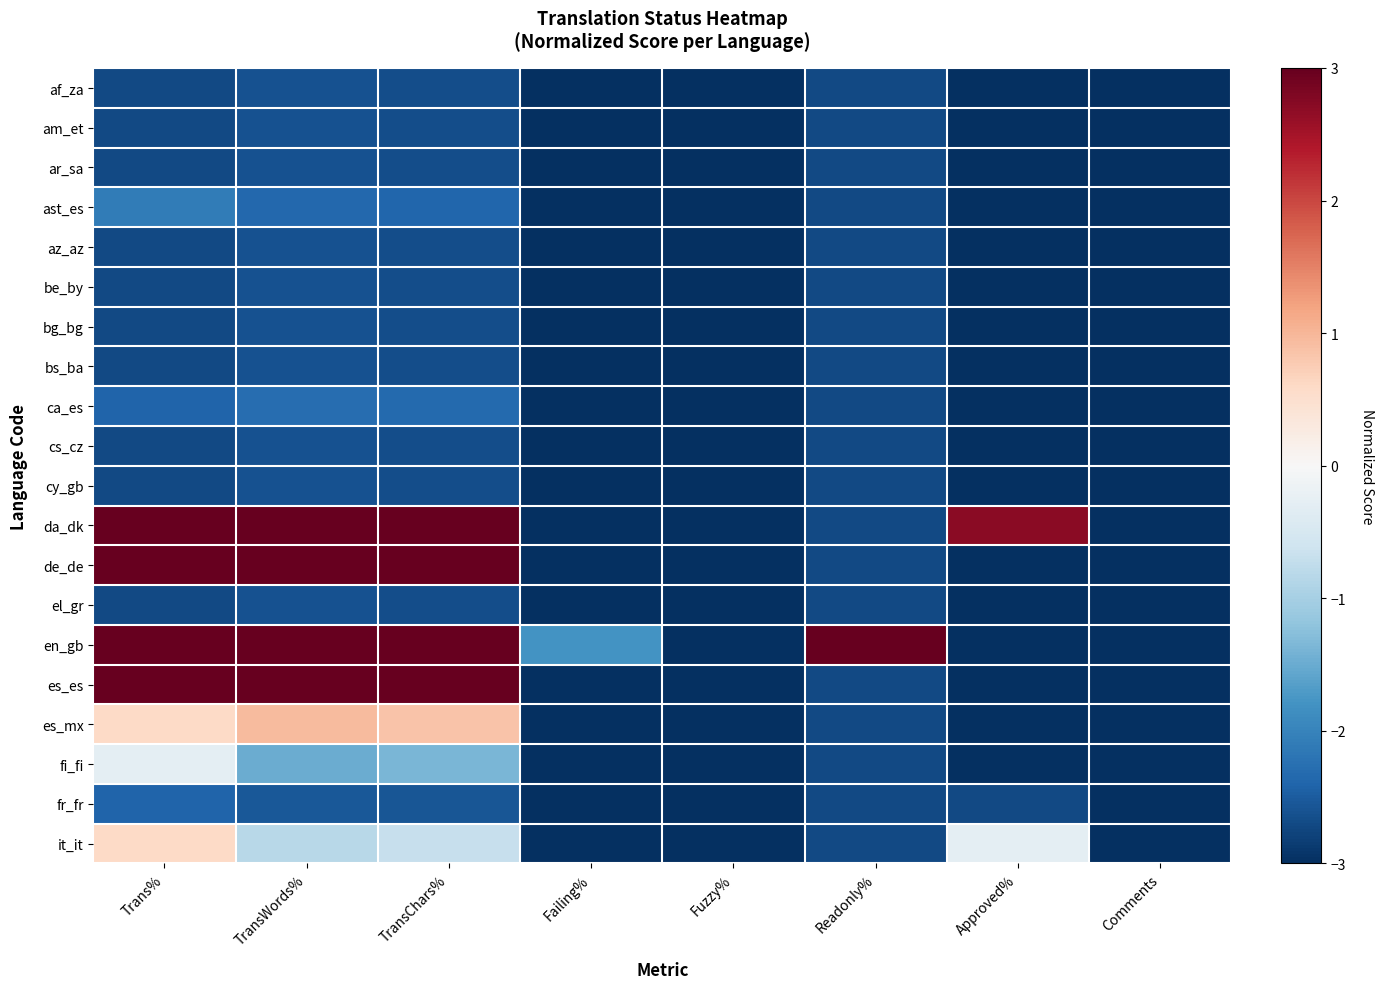

Reading left to right, transcribe all the data shown in this chart.

af_za: Trans%=-2.7	TransWords%=-2.6	TransChars%=-2.7	Failing%=-3.0	Fuzzy%=-3.0	Readonly%=-2.7	Approved%=-3.0	Comments=-3.0
am_et: Trans%=-2.7	TransWords%=-2.6	TransChars%=-2.7	Failing%=-3.0	Fuzzy%=-3.0	Readonly%=-2.7	Approved%=-3.0	Comments=-3.0
ar_sa: Trans%=-2.7	TransWords%=-2.6	TransChars%=-2.7	Failing%=-3.0	Fuzzy%=-3.0	Readonly%=-2.7	Approved%=-3.0	Comments=-3.0
ast_es: Trans%=-2.1	TransWords%=-2.3	TransChars%=-2.4	Failing%=-3.0	Fuzzy%=-3.0	Readonly%=-2.7	Approved%=-3.0	Comments=-3.0
az_az: Trans%=-2.7	TransWords%=-2.6	TransChars%=-2.7	Failing%=-3.0	Fuzzy%=-3.0	Readonly%=-2.7	Approved%=-3.0	Comments=-3.0
be_by: Trans%=-2.7	TransWords%=-2.6	TransChars%=-2.7	Failing%=-3.0	Fuzzy%=-3.0	Readonly%=-2.7	Approved%=-3.0	Comments=-3.0
bg_bg: Trans%=-2.7	TransWords%=-2.6	TransChars%=-2.7	Failing%=-3.0	Fuzzy%=-3.0	Readonly%=-2.7	Approved%=-3.0	Comments=-3.0
bs_ba: Trans%=-2.7	TransWords%=-2.6	TransChars%=-2.7	Failing%=-3.0	Fuzzy%=-3.0	Readonly%=-2.7	Approved%=-3.0	Comments=-3.0
ca_es: Trans%=-2.4	TransWords%=-2.3	TransChars%=-2.3	Failing%=-3.0	Fuzzy%=-3.0	Readonly%=-2.7	Approved%=-3.0	Comments=-3.0
cs_cz: Trans%=-2.7	TransWords%=-2.6	TransChars%=-2.7	Failing%=-3.0	Fuzzy%=-3.0	Readonly%=-2.7	Approved%=-3.0	Comments=-3.0
cy_gb: Trans%=-2.7	TransWords%=-2.6	TransChars%=-2.7	Failing%=-3.0	Fuzzy%=-3.0	Readonly%=-2.7	Approved%=-3.0	Comments=-3.0
da_dk: Trans%=3.0	TransWords%=3.0	TransChars%=3.0	Failing%=-3.0	Fuzzy%=-3.0	Readonly%=-2.7	Approved%=2.7	Comments=-3.0
de_de: Trans%=3.0	TransWords%=3.0	TransChars%=3.0	Failing%=-3.0	Fuzzy%=-3.0	Readonly%=-2.7	Approved%=-3.0	Comments=-3.0
el_gr: Trans%=-2.7	TransWords%=-2.6	TransChars%=-2.7	Failing%=-3.0	Fuzzy%=-3.0	Readonly%=-2.7	Approved%=-3.0	Comments=-3.0
en_gb: Trans%=3.0	TransWords%=3.0	TransChars%=3.0	Failing%=-1.8	Fuzzy%=-3.0	Readonly%=3.0	Approved%=-3.0	Comments=-3.0
es_es: Trans%=3.0	TransWords%=3.0	TransChars%=3.0	Failing%=-3.0	Fuzzy%=-3.0	Readonly%=-2.7	Approved%=-3.0	Comments=-3.0
es_mx: Trans%=0.6	TransWords%=1.0	TransChars%=0.8	Failing%=-3.0	Fuzzy%=-3.0	Readonly%=-2.7	Approved%=-3.0	Comments=-3.0
fi_fi: Trans%=-0.3	TransWords%=-1.5	TransChars%=-1.4	Failing%=-3.0	Fuzzy%=-3.0	Readonly%=-2.7	Approved%=-3.0	Comments=-3.0
fr_fr: Trans%=-2.4	TransWords%=-2.5	TransChars%=-2.6	Failing%=-3.0	Fuzzy%=-3.0	Readonly%=-2.7	Approved%=-2.7	Comments=-3.0
it_it: Trans%=0.6	TransWords%=-0.8	TransChars%=-0.7	Failing%=-3.0	Fuzzy%=-3.0	Readonly%=-2.7	Approved%=-0.3	Comments=-3.0